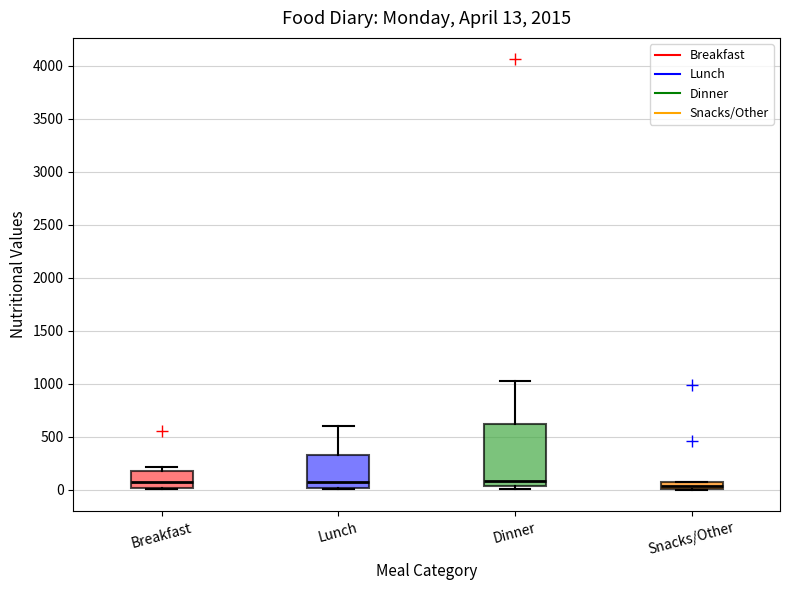

Comparing the boxes themselves (not the whiskers), which one is the tallest?

Dinner